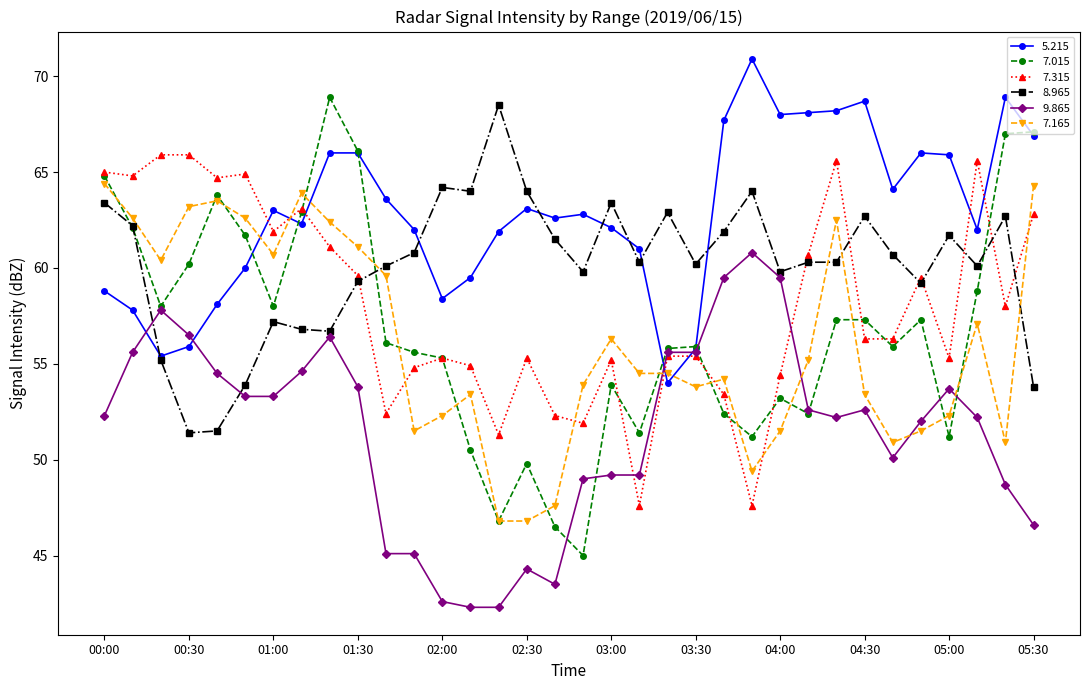

Which series ends up on top after the final intersection of 5.215 and 7.165?

5.215